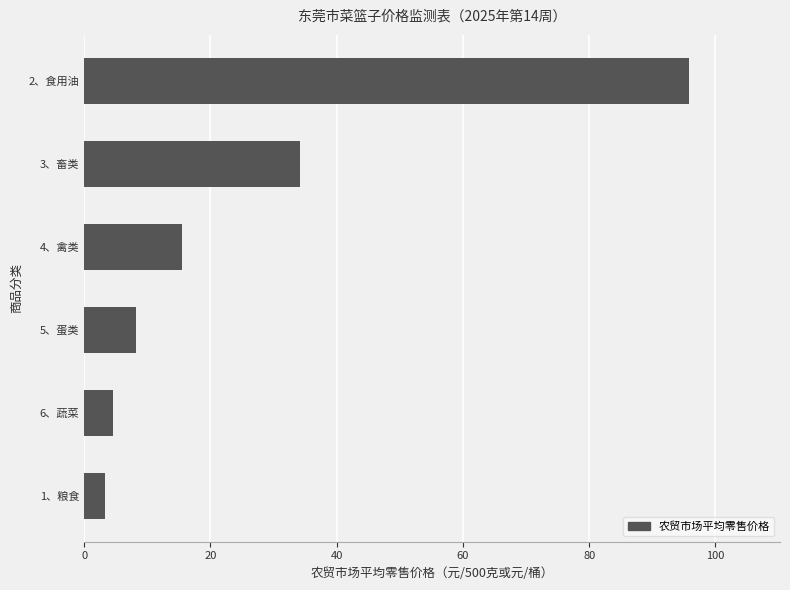

What is the difference between the values at 2、食用油 and 6、蔬菜?

91.3